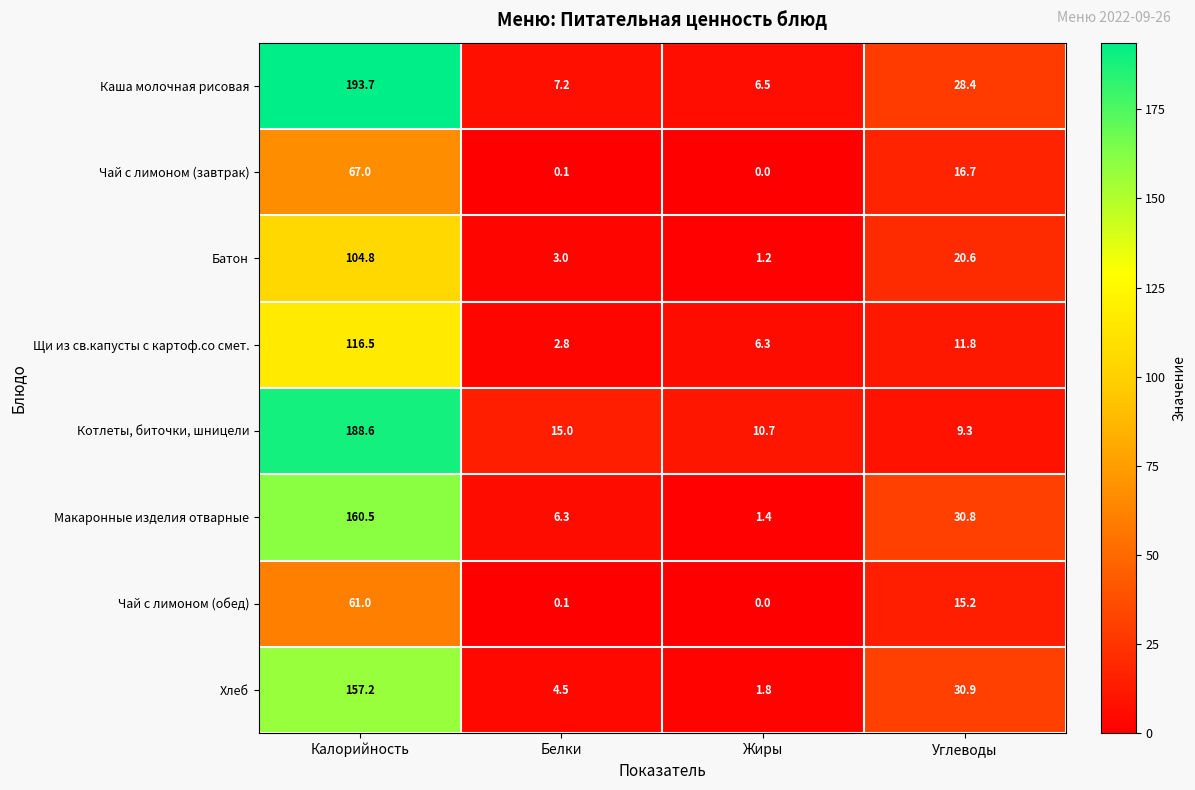

What is the difference between the Макаронные изделия отварные values at Калорийность and Жиры?

159.1